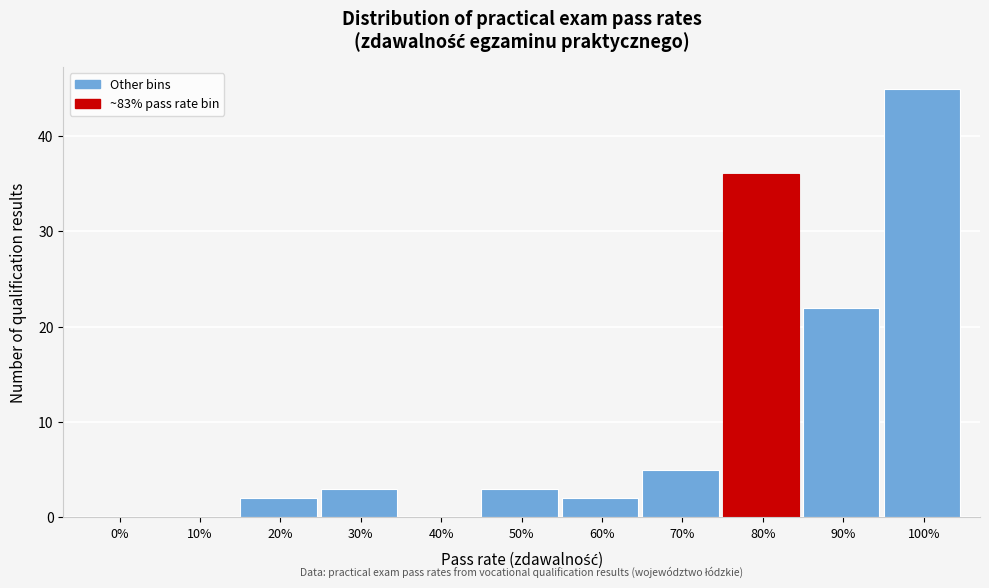

Reading left to right, transcribe all the data shown in this chart.

0%=0	10%=0	20%=2	30%=3	40%=0	50%=3	60%=2	70%=5	80%=36	90%=22	100%=45